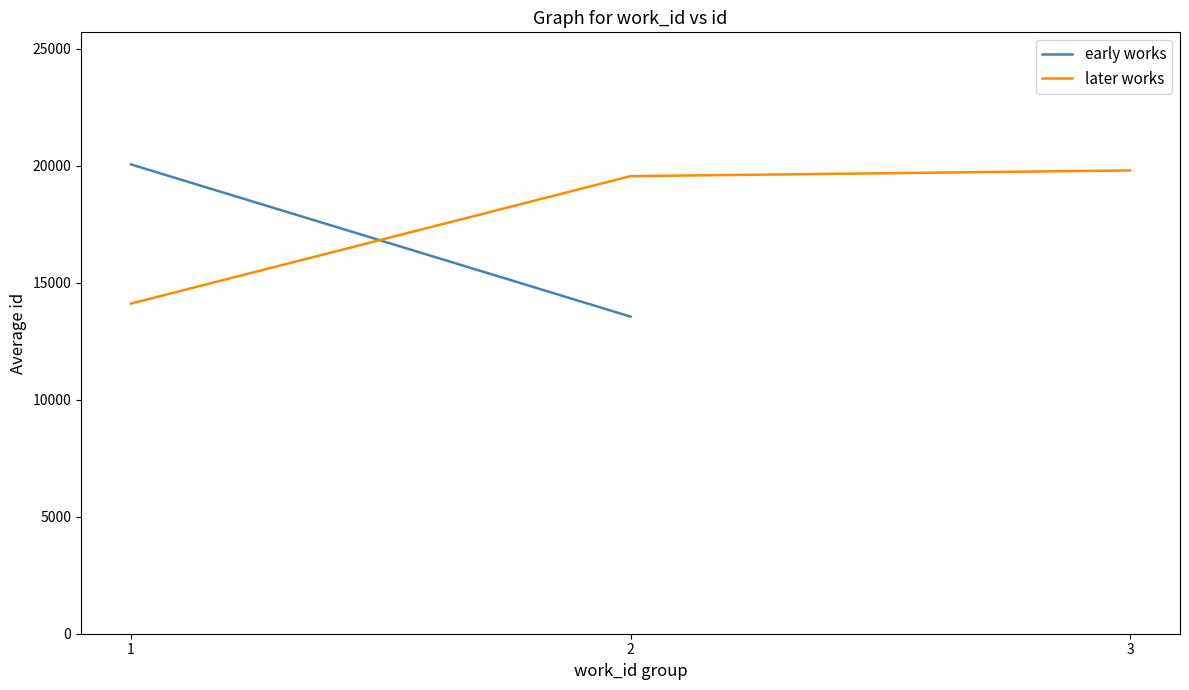

What is the highest value of the later works series?

19793